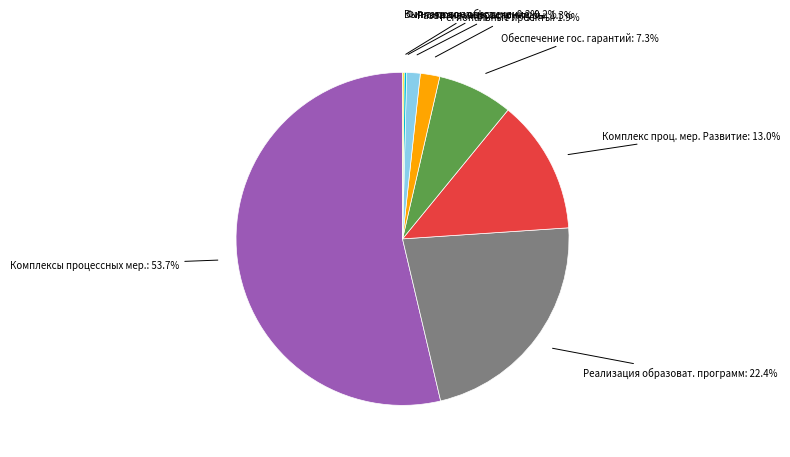

Does any single category account for the majority?

Yes